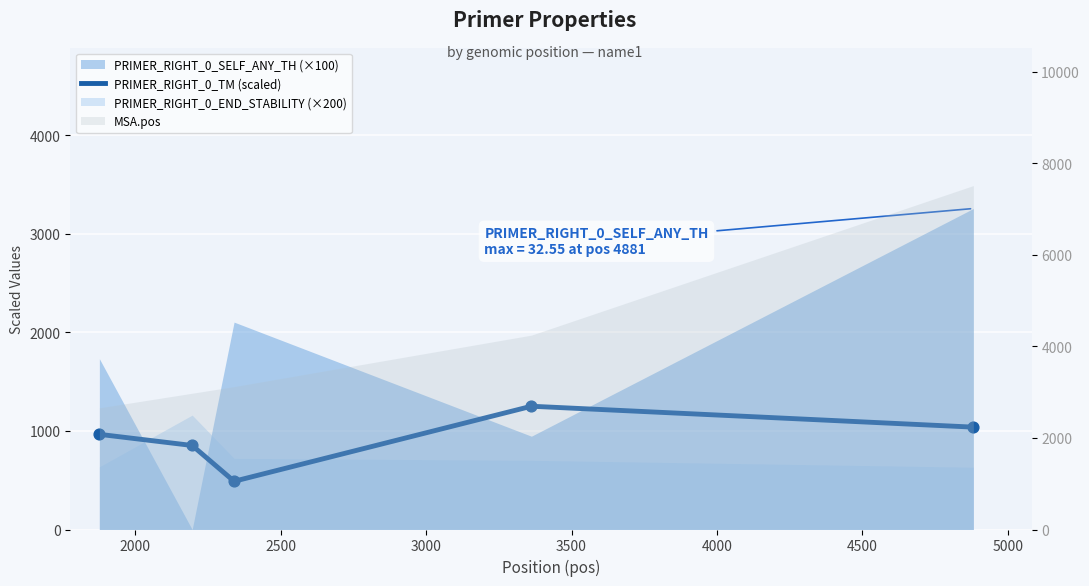

Approximately how many times larger is the value at 2500 compared to 3500?

0.5